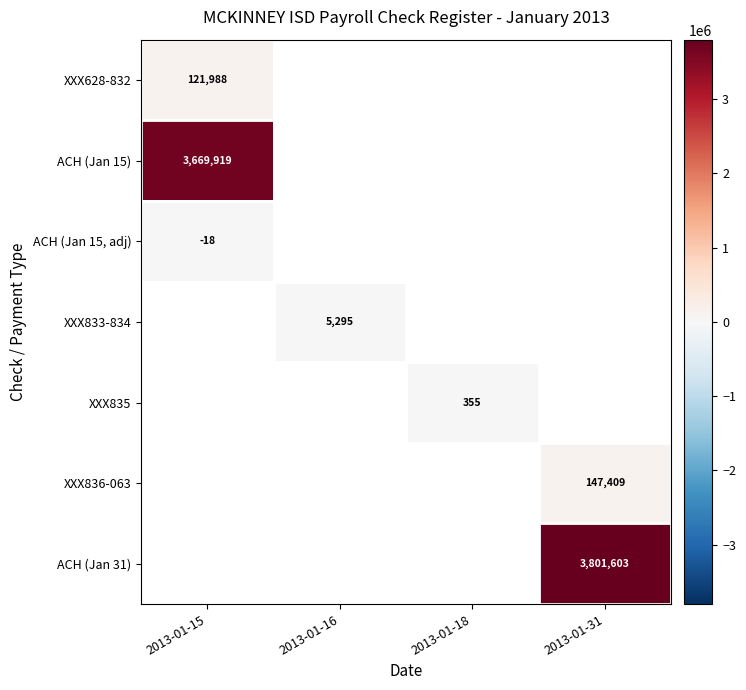

The value of XXX835 at 2013-01-18 is 355. True or false?

True